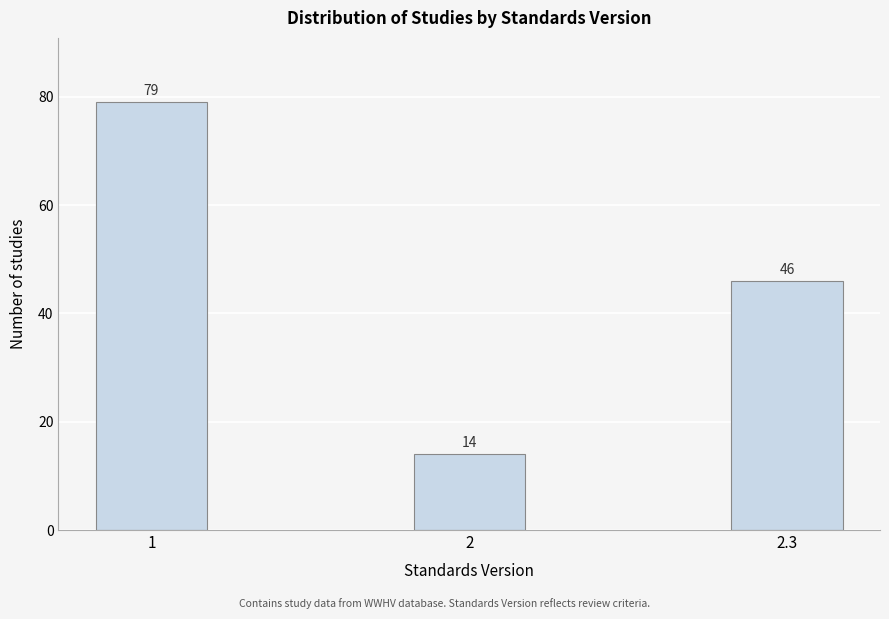

Reading left to right, extract all data points from this chart.

1=79	2=14	2.3=46